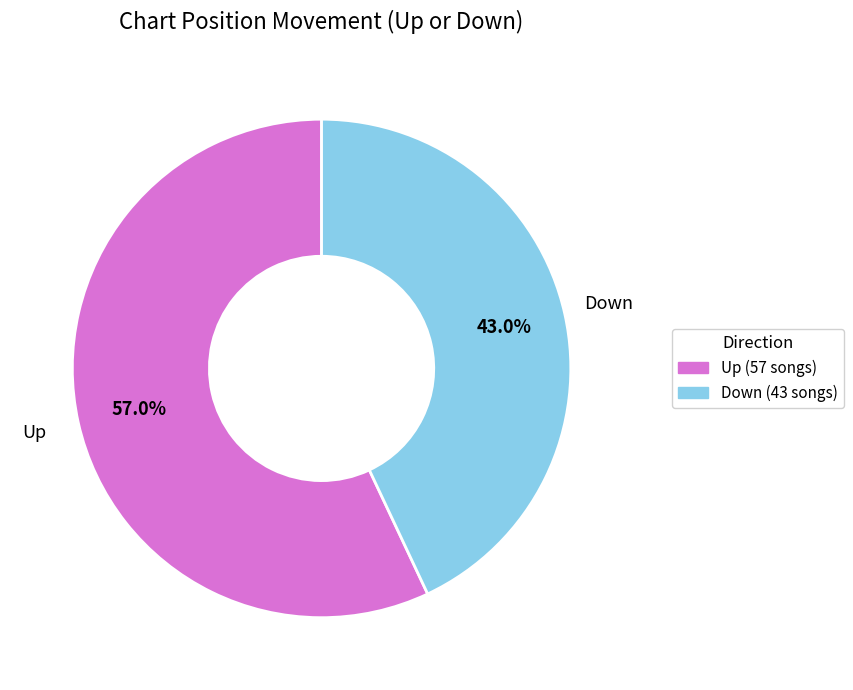

What percentage is NOT represented by Down (43 songs)?

57.0%